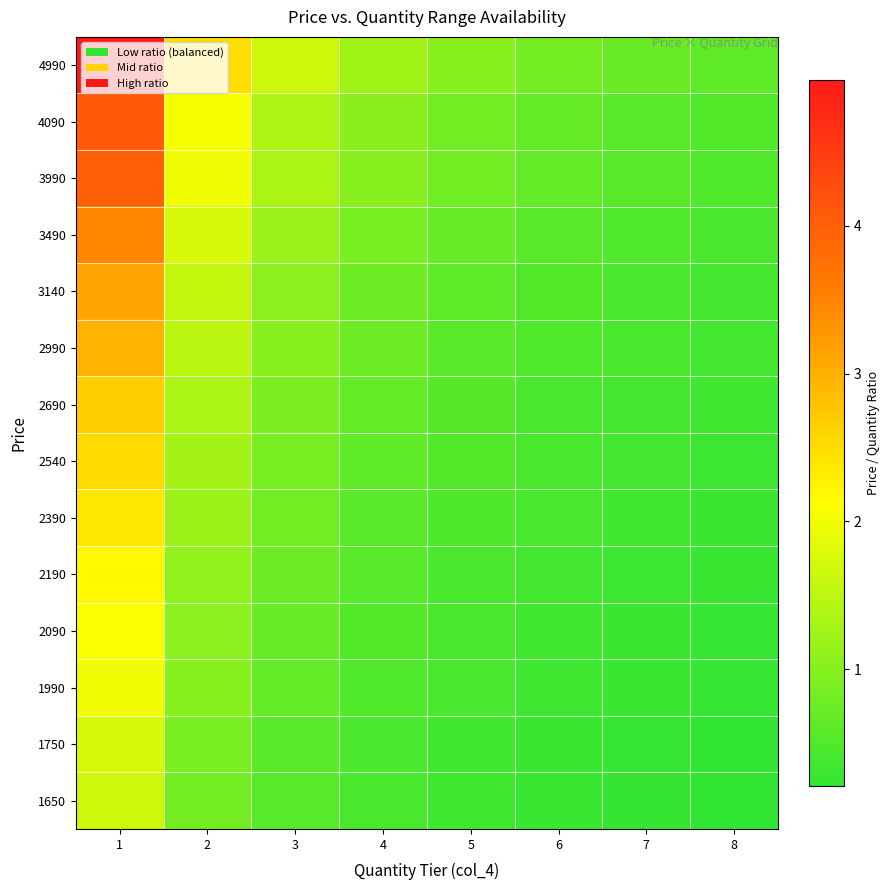

At which category is the sum across all series the highest?

1